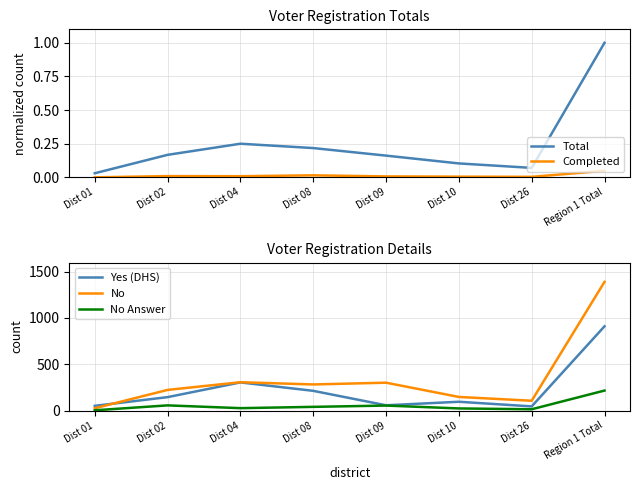

Which has a higher value, Dist 04 or Dist 09?

Dist 04